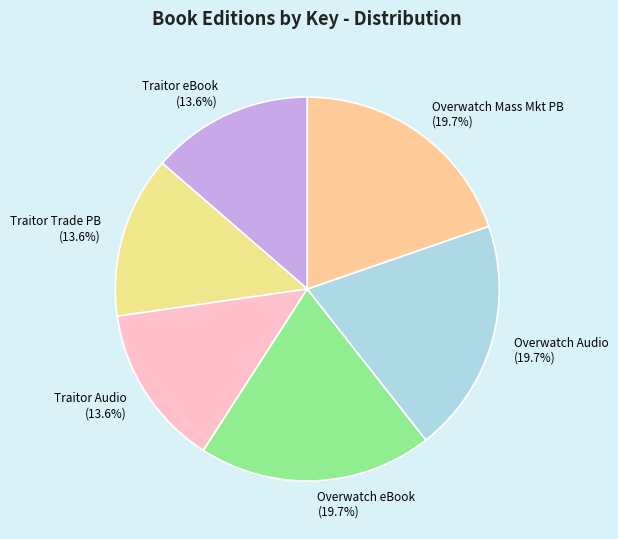

What portion of the pie excludes Overwatch Mass Mkt PB?

80.3%